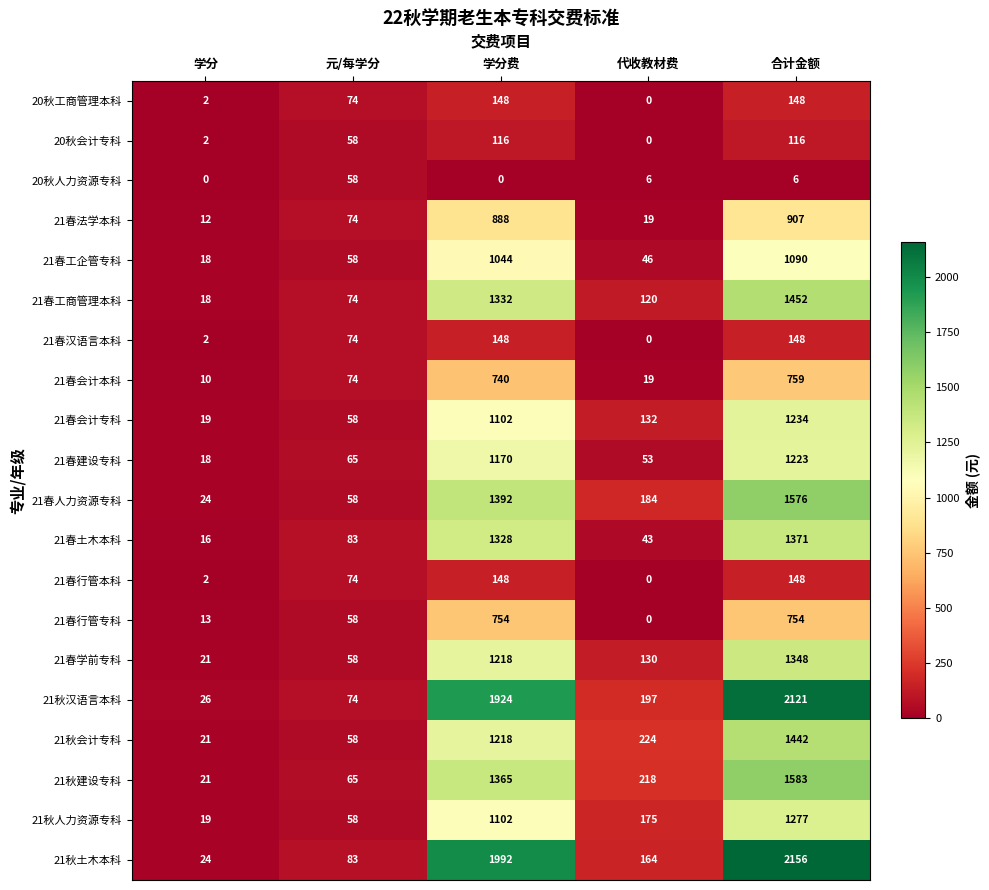

At which category is the sum across all series the highest?

合计金额